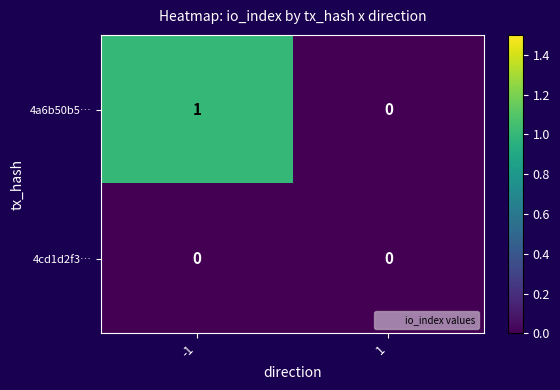

At -1, list the series in order from largest to smallest.

4a6b50b5…, 4cd1d2f3…